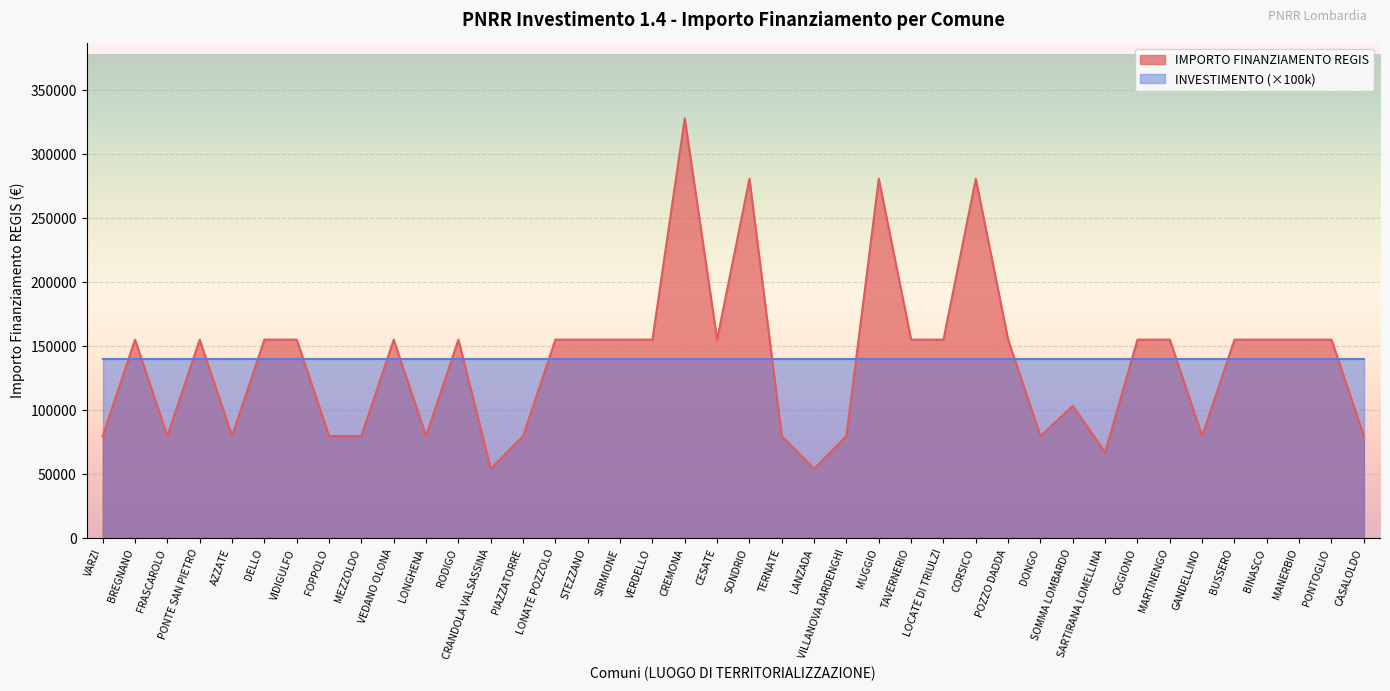

What is the smallest value displayed?

54412